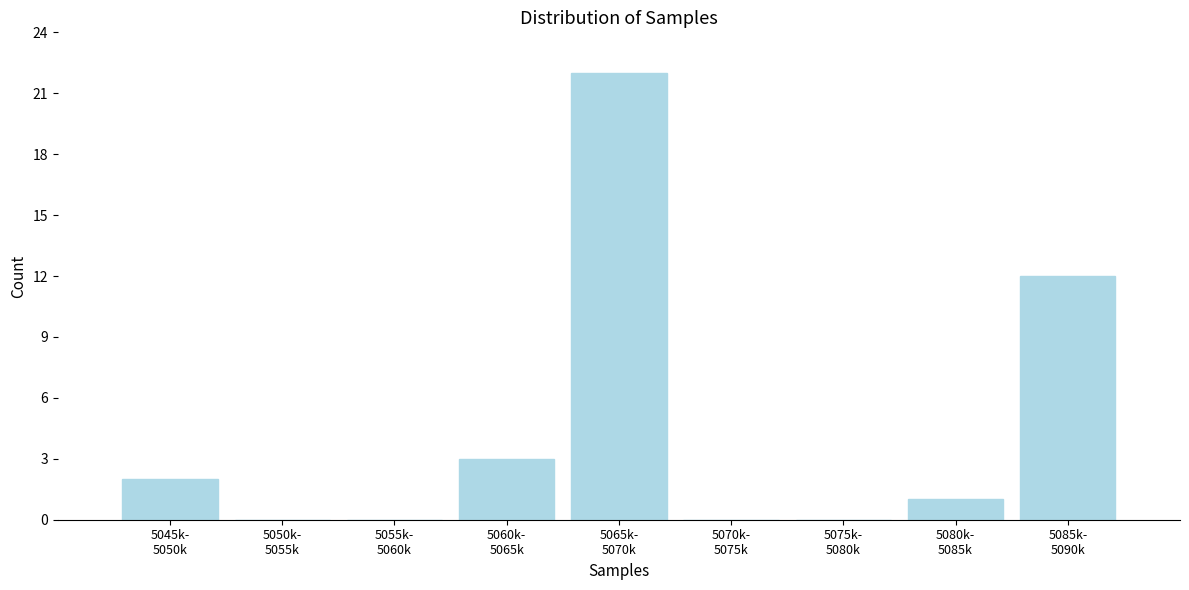

What is the sum of all values?

40